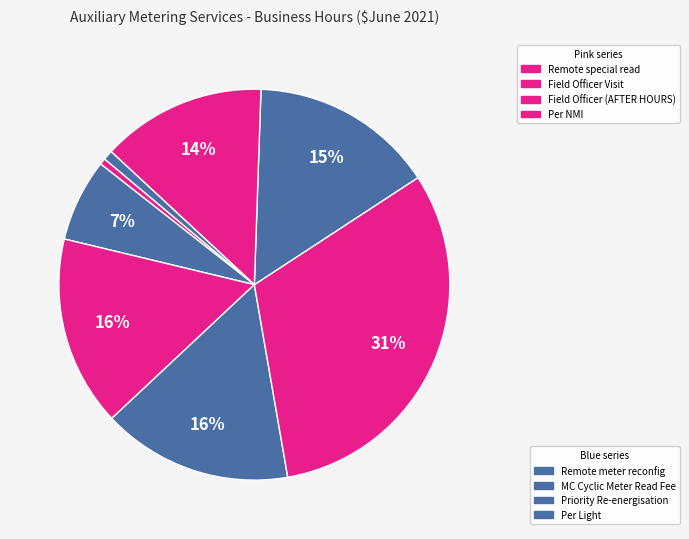

How many segments does this pie chart have?

8